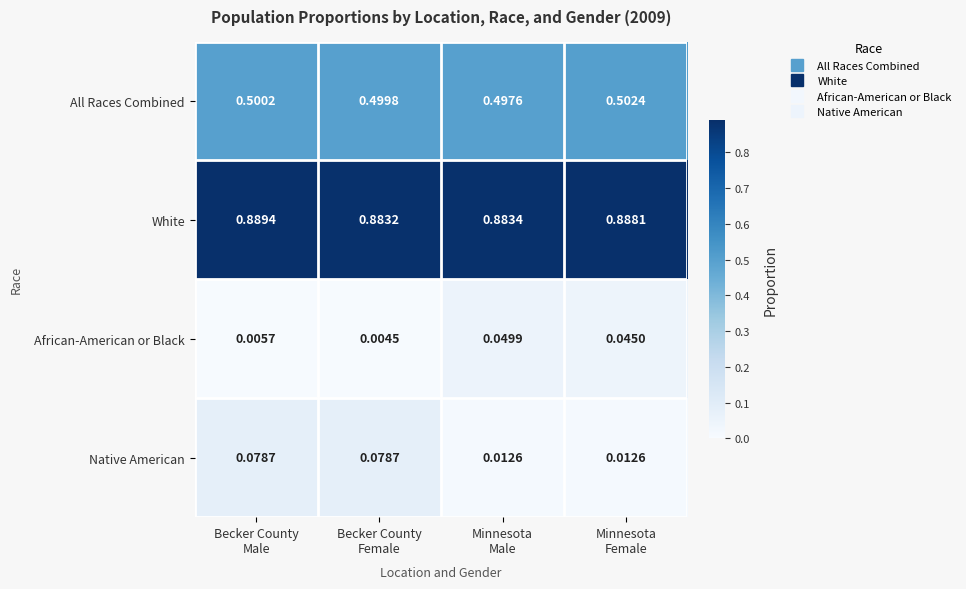

List the series in order of their peak value, lowest first.

African-American or Black, Native American, All Races Combined, White